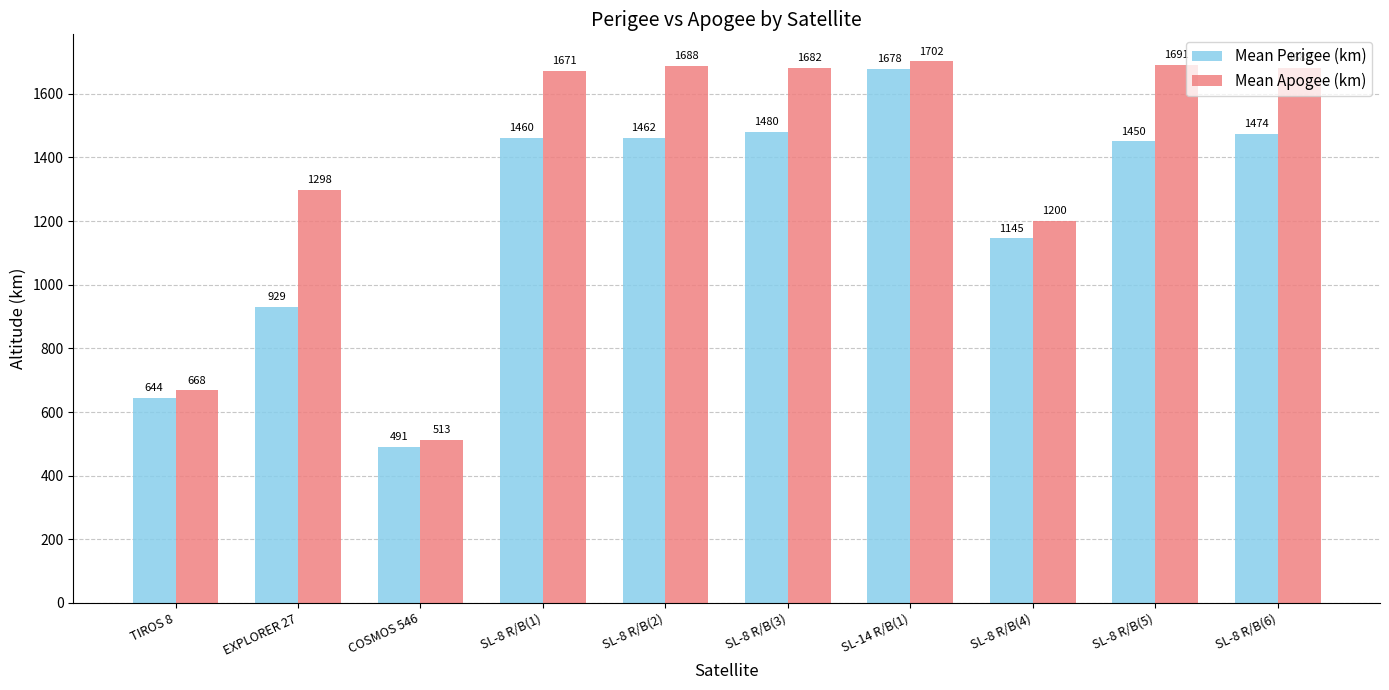

The value of Mean Perigee (km) at COSMOS 546 is 491.1. True or false?

True